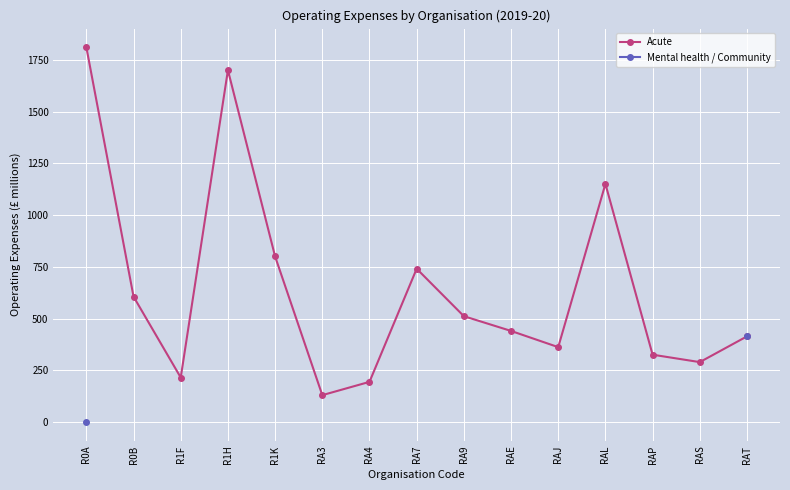

How many lines are shown in the chart?

2